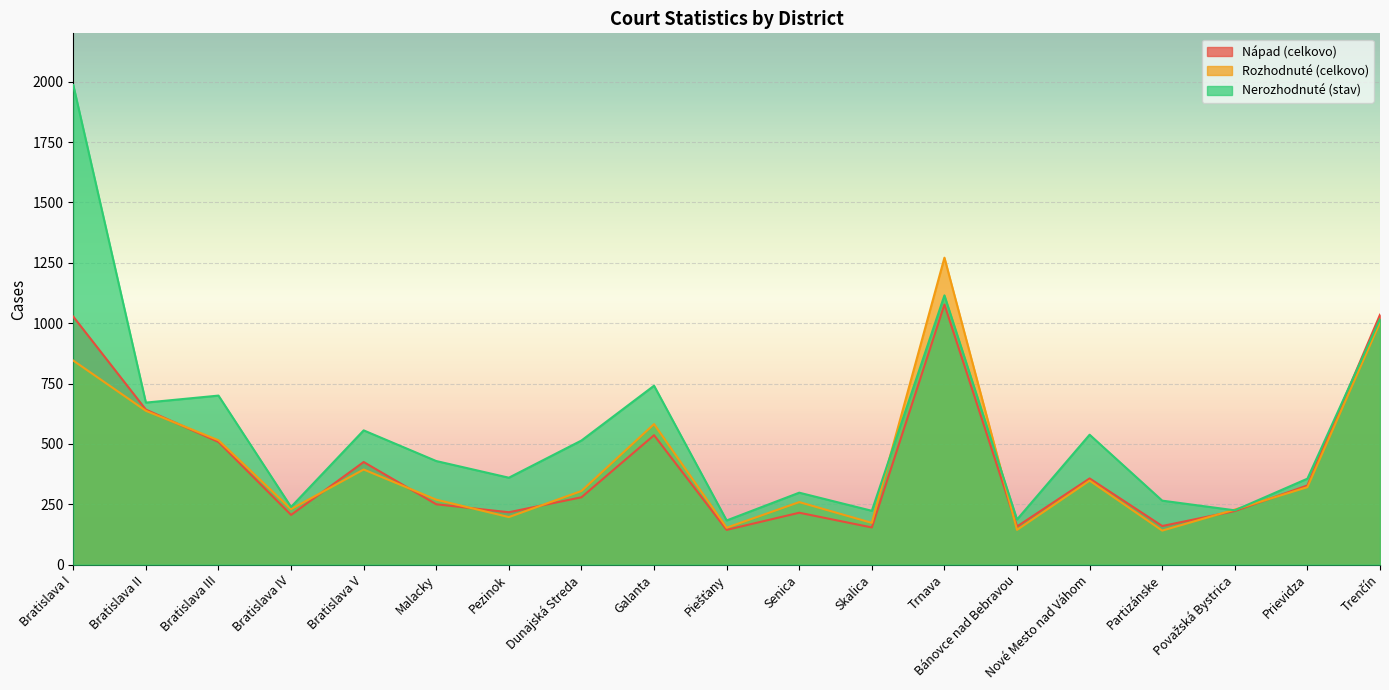

What is the value of the Nerozhodnuté (stav) point at the 1st from the left?

1986